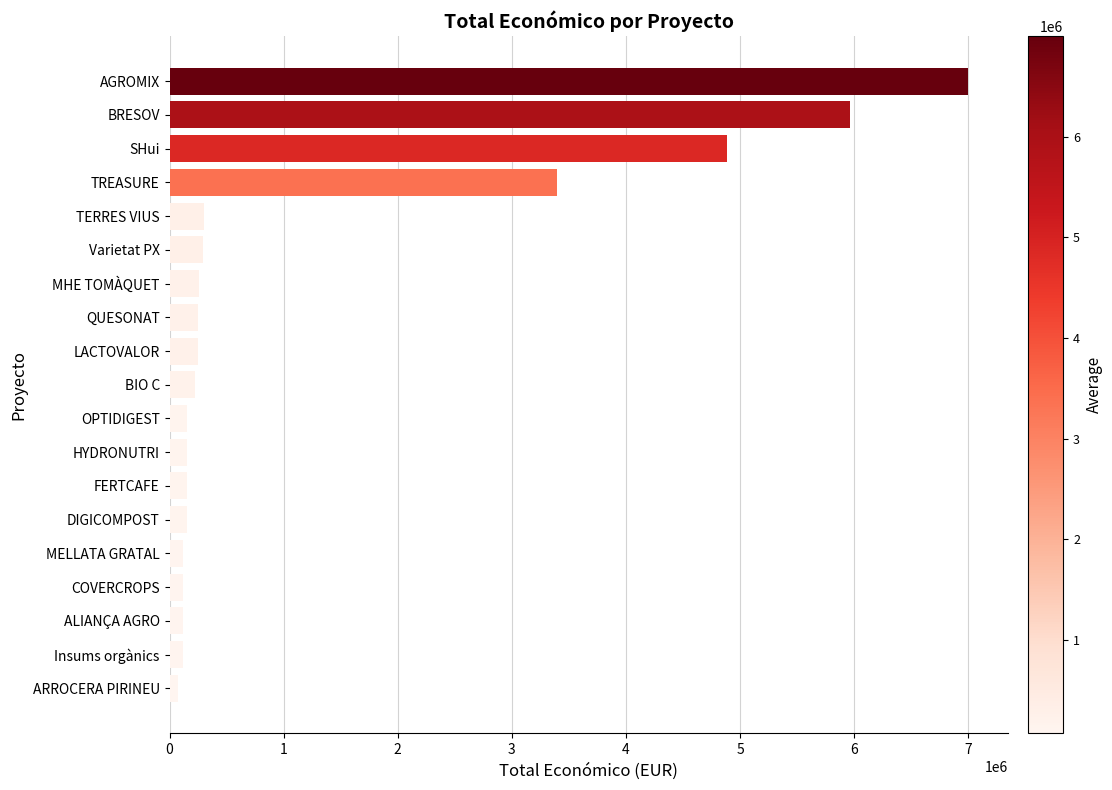

Which has a higher value, SHui or ALIANÇA AGRO?

SHui